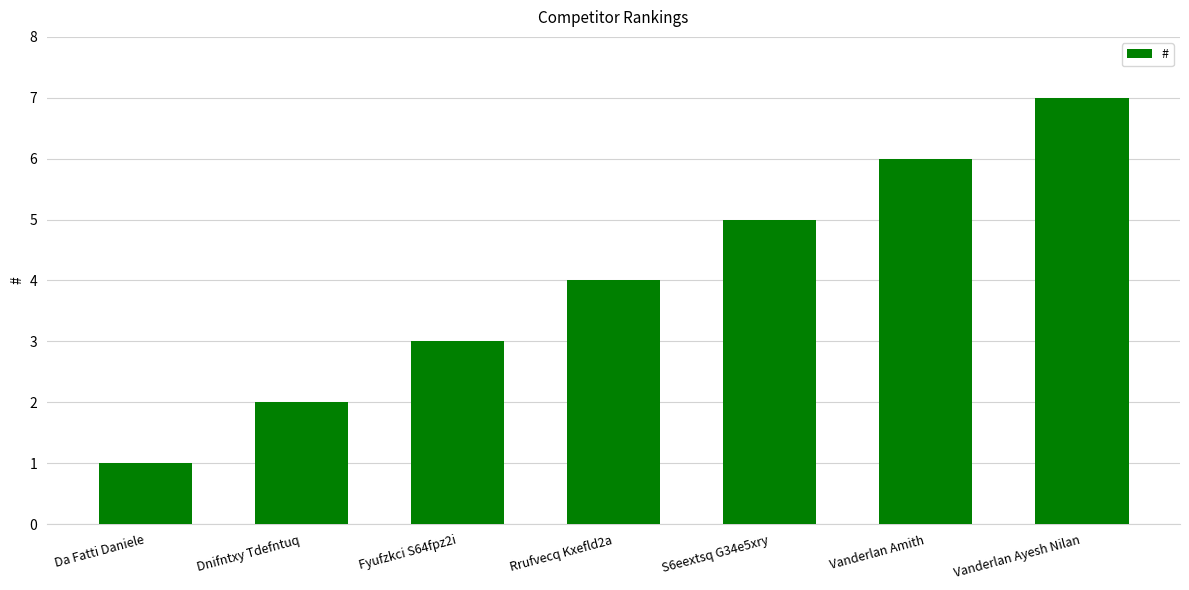

Approximately how many times larger is the value at S6eextsq G34e5xry compared to Vanderlan Amith?

0.8